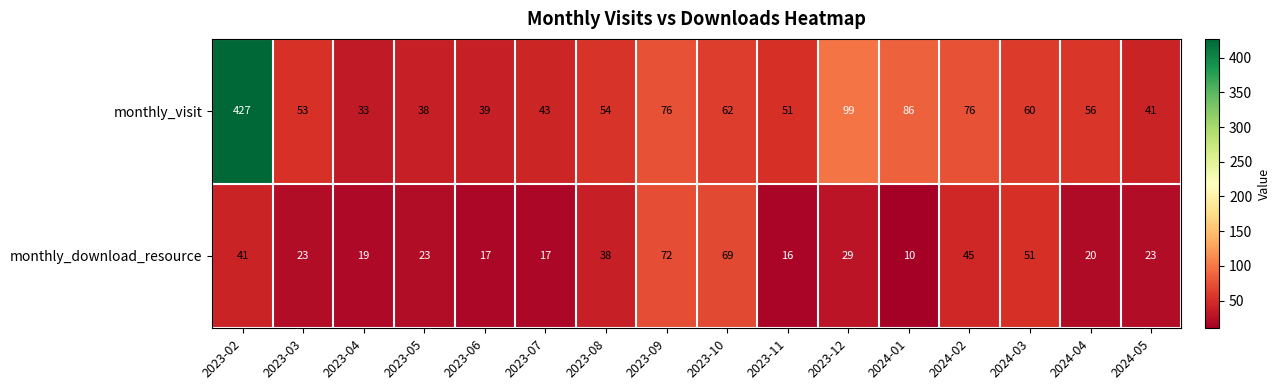

At which category does the chart reach its minimum across all series?

2024-01